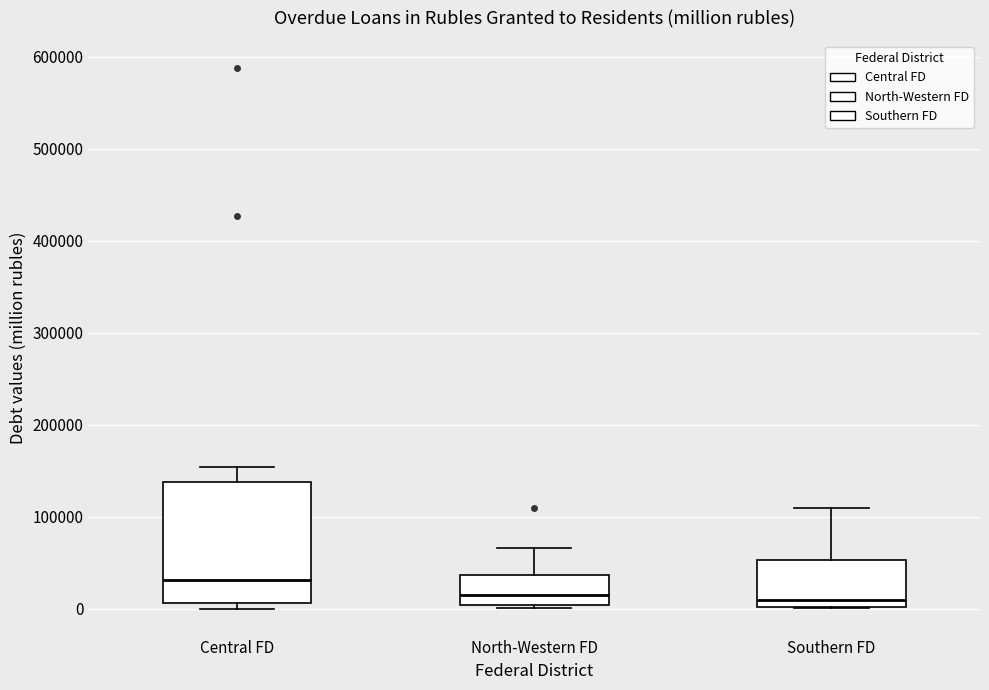

Comparing the boxes themselves (not the whiskers), which one is the tallest?

Central FD